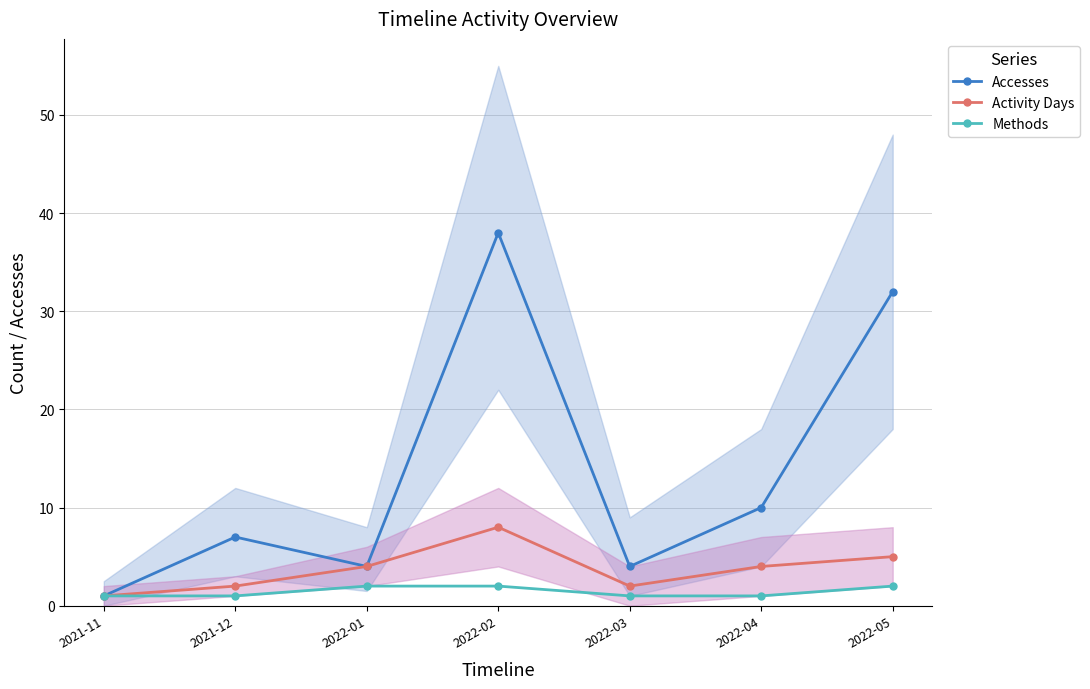

Which has a higher value, 2022-04 or 2021-12?

2022-04